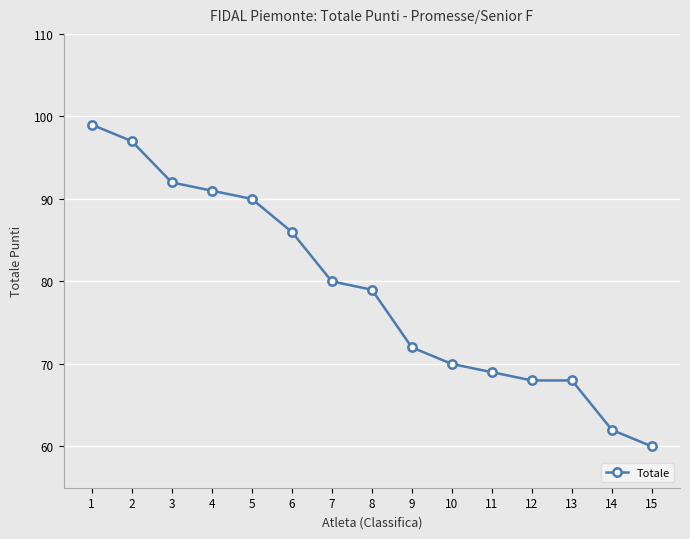

True or false: the data shows 38 at 14.

False